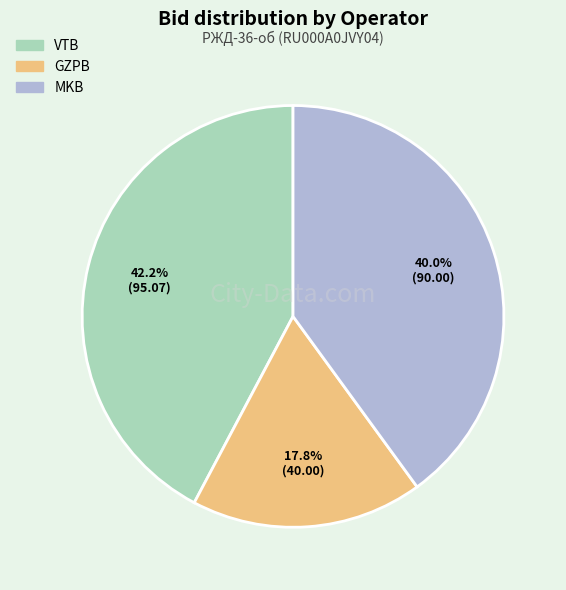

Which slice is the smallest?

GZPB